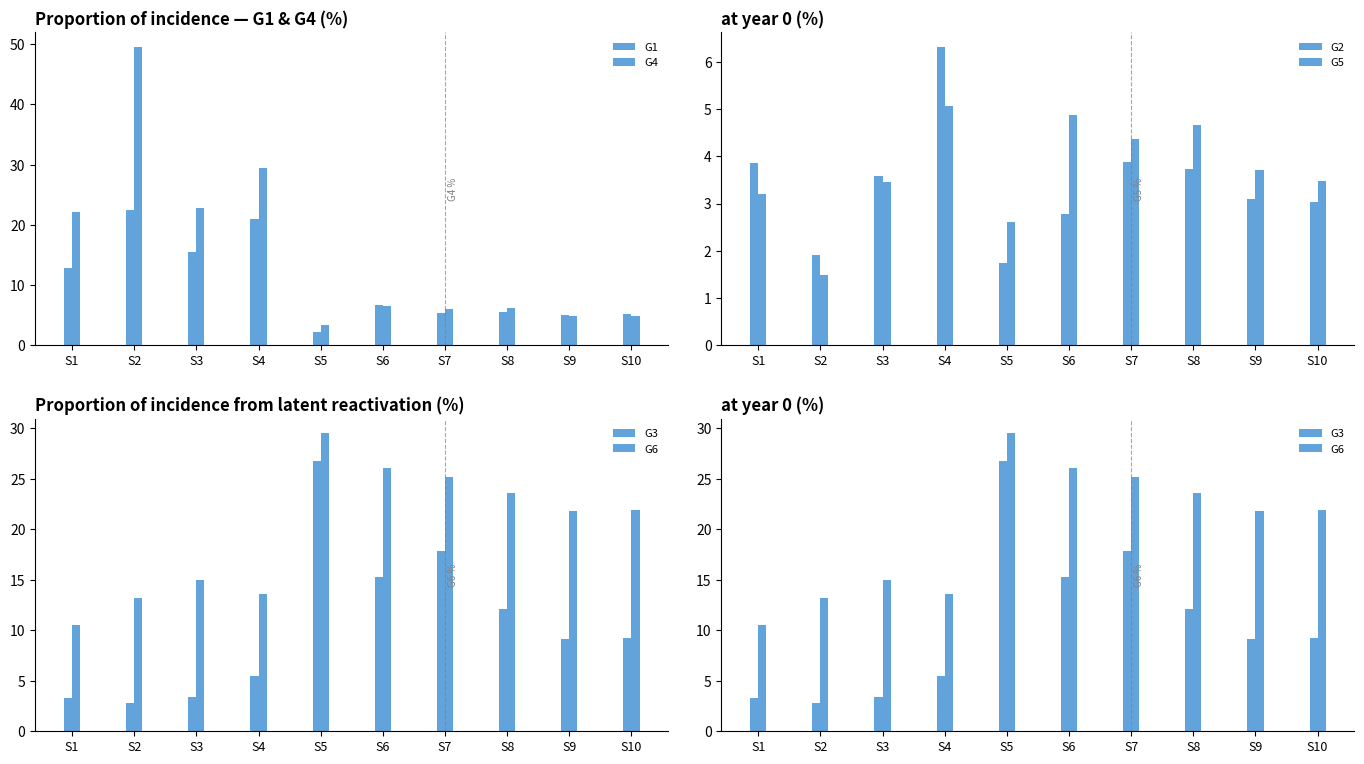

How many series are shown in this chart?

6